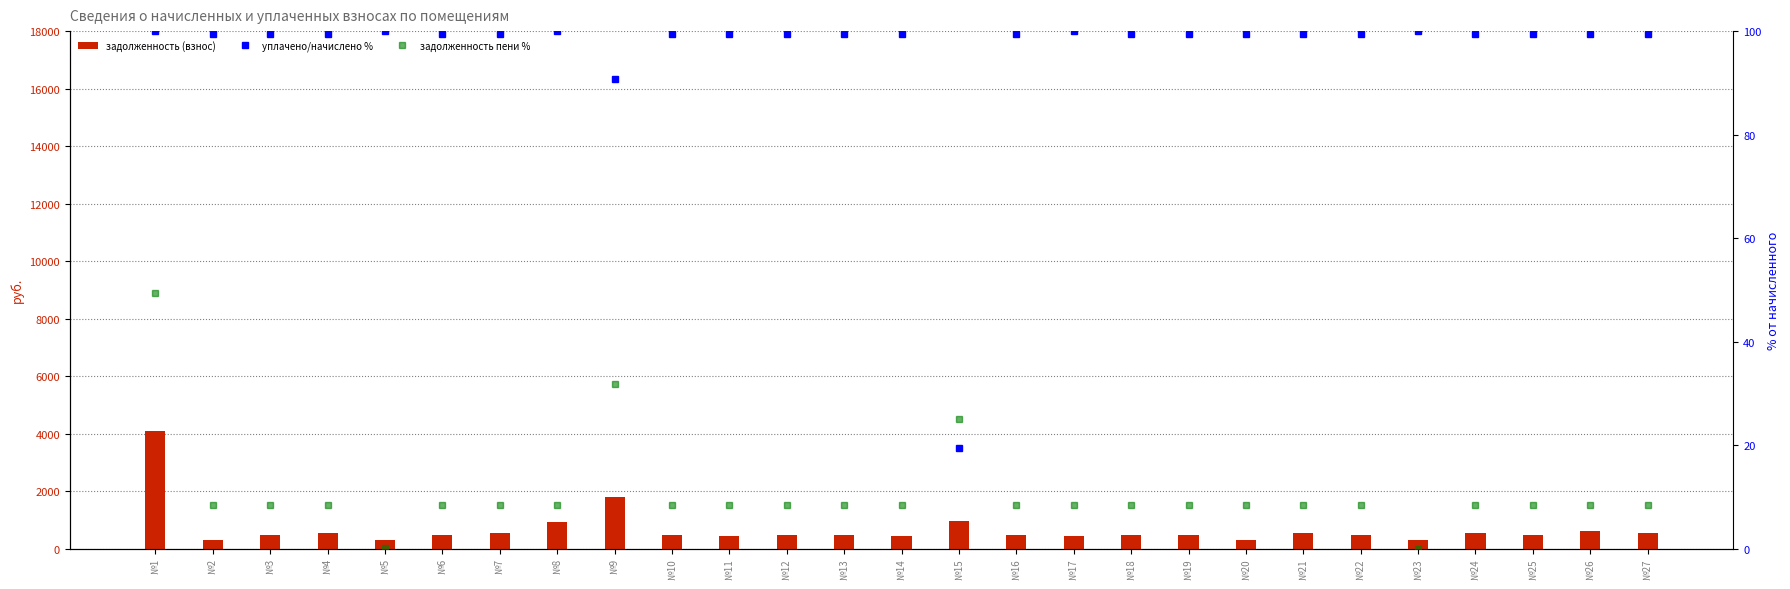

At which label does задолженность (взнос) reach its peak?

№1